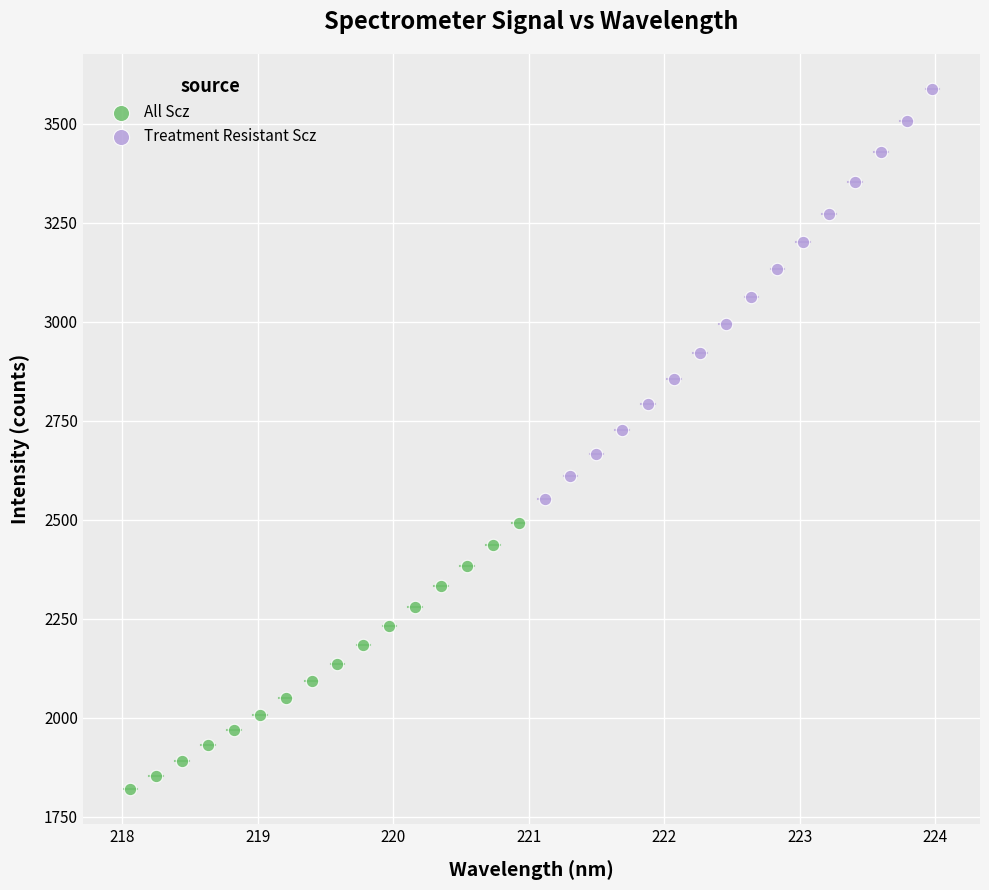

Which series contains the highest Y value?

Treatment Resistant Scz